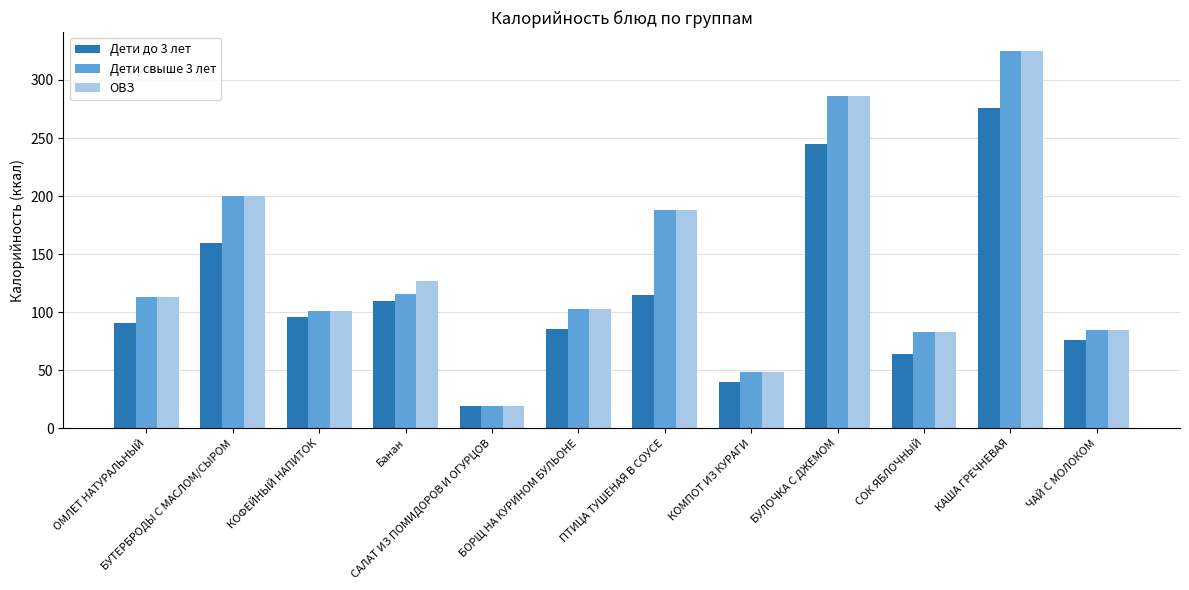

Is the value of ОВЗ at САЛАТ ИЗ ПОМИДОРОВ И ОГУРЦОВ greater than the value of Дети свыше 3 лет at ПТИЦА ТУШЕНАЯ В СОУСЕ?

No